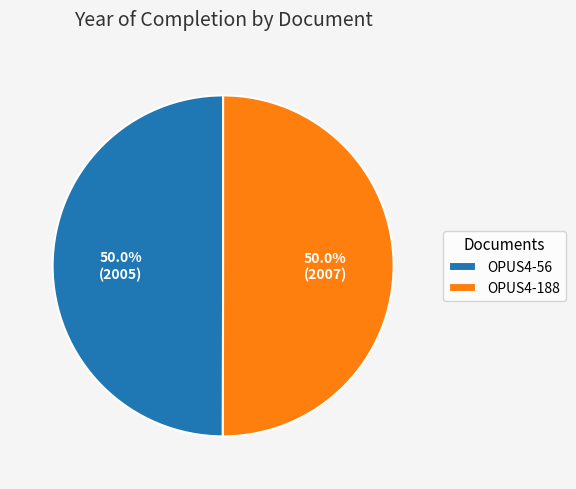

What is the ratio of the value at OPUS4-56 to the value at OPUS4-188?

1.0